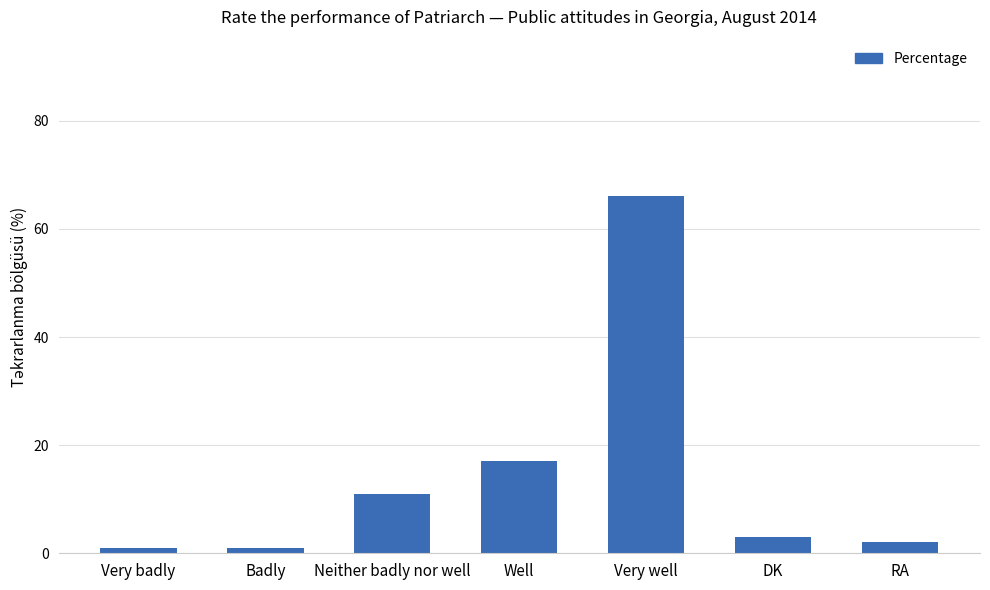

What is the label of the 6th bar from the left?

DK